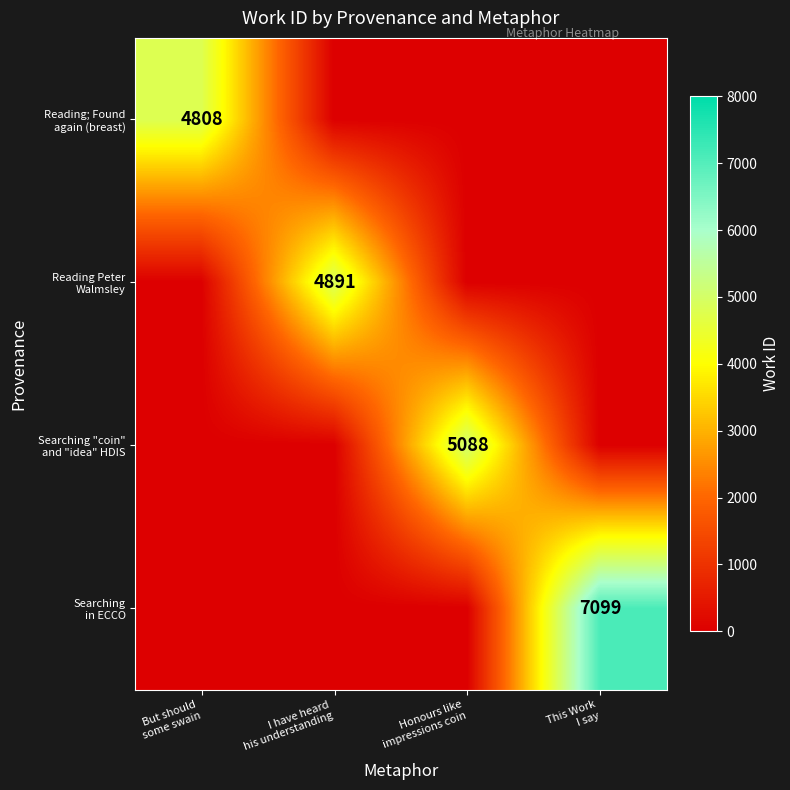

List the labels in order of Reading Peter Walmsley value, largest first.

I have heard his understanding, But should some swain, Honours like impressions coin, This Work I say